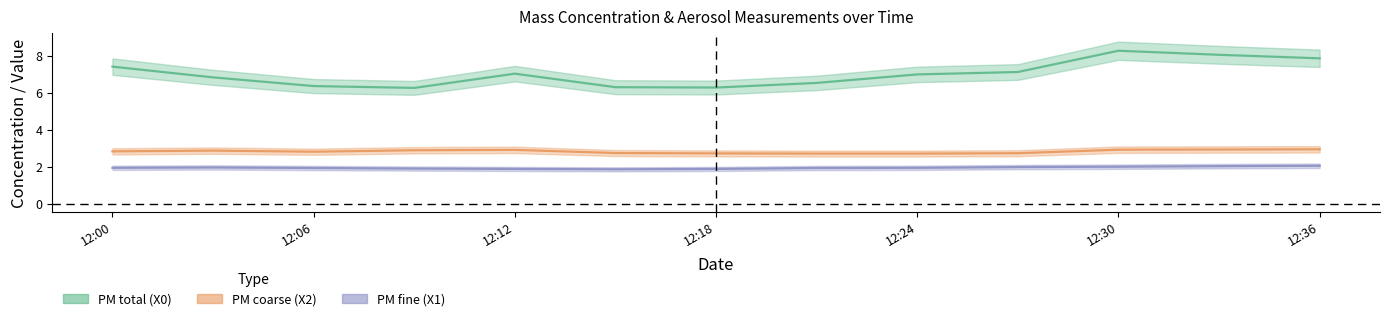

Between 2023-10-01 12:00:00 and 2023-10-01 12:27:00, which series saw the biggest shift?

X0_M11